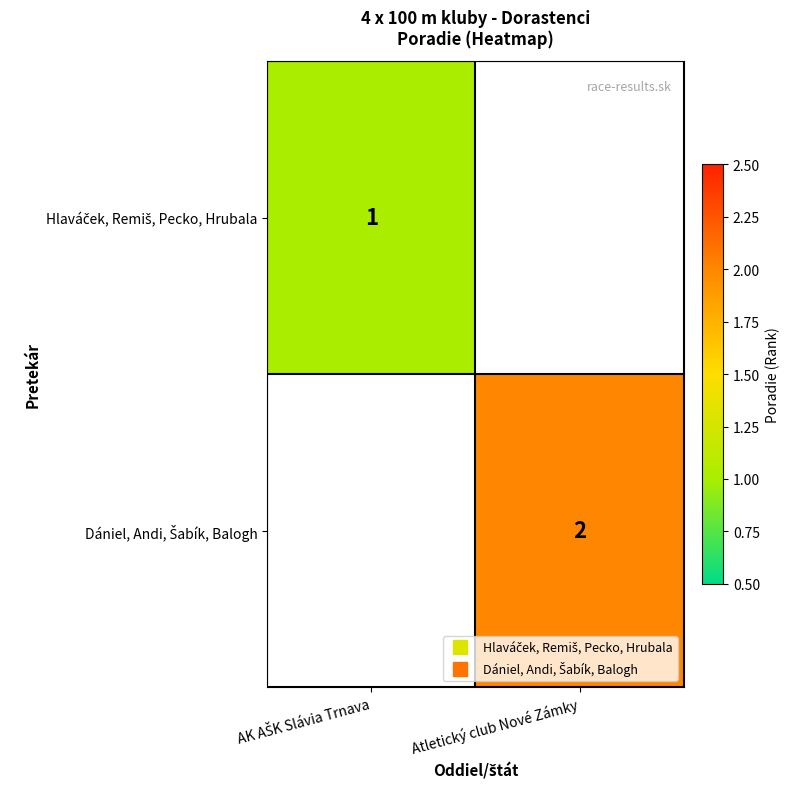

At which category does the chart reach its minimum across all series?

AK AŠK Slávia Trnava